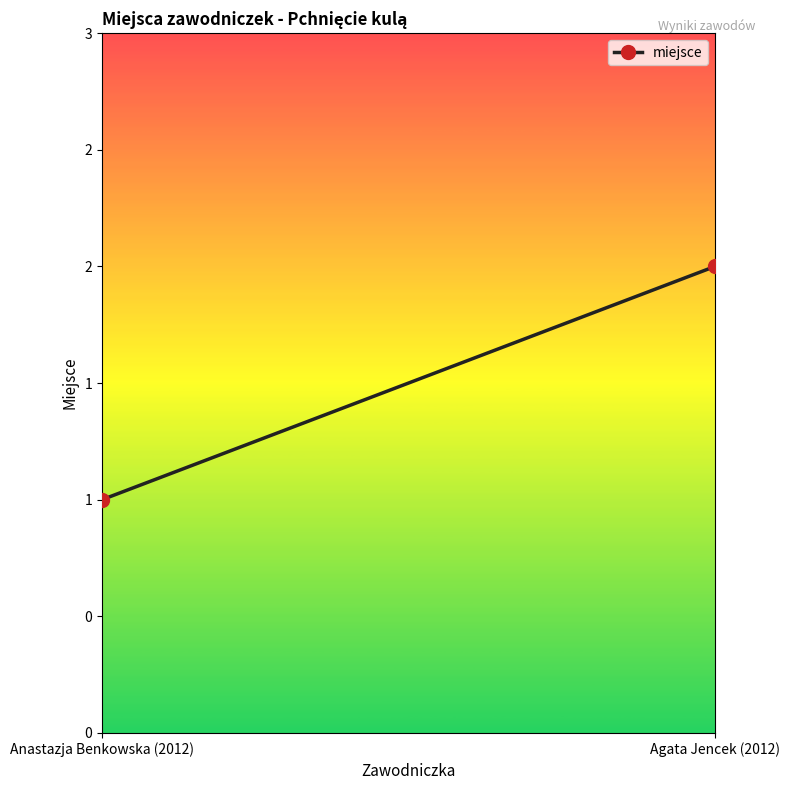

What is the label of the 2nd point from the left?

Agata Jencek (2012)